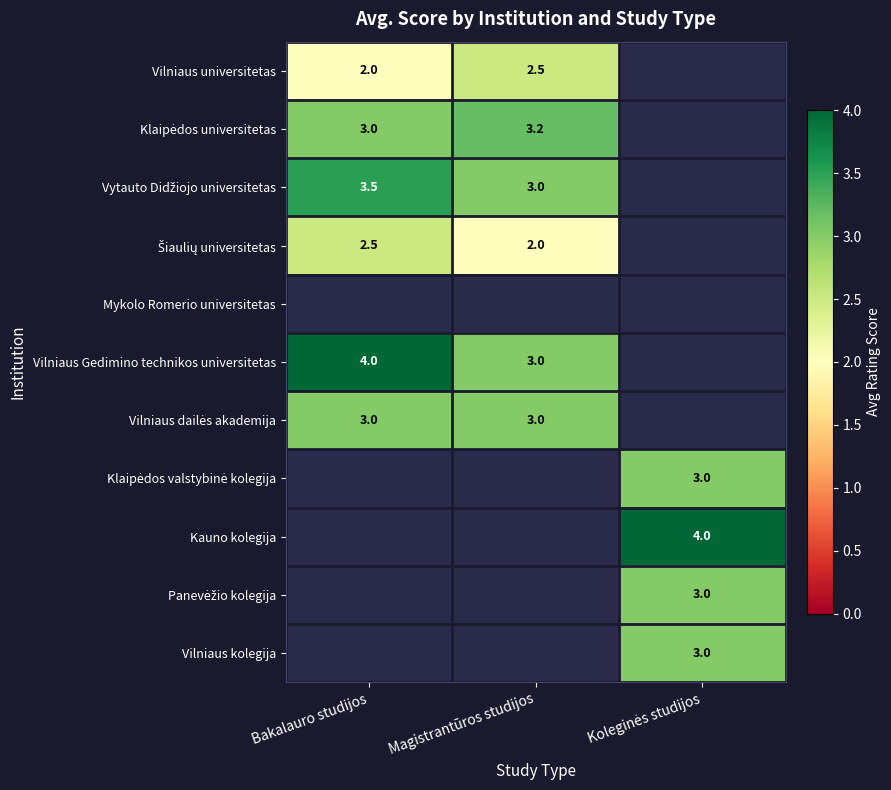

The value of Vilniaus Gedimino technikos universitetas at Magistrantūros studijos is 3.0. True or false?

True